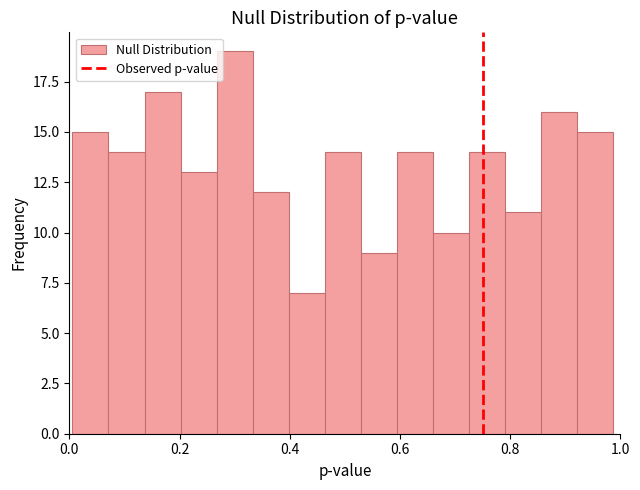

Read against the x-axis, roughly where is the centre of the tallest bar?

0.30